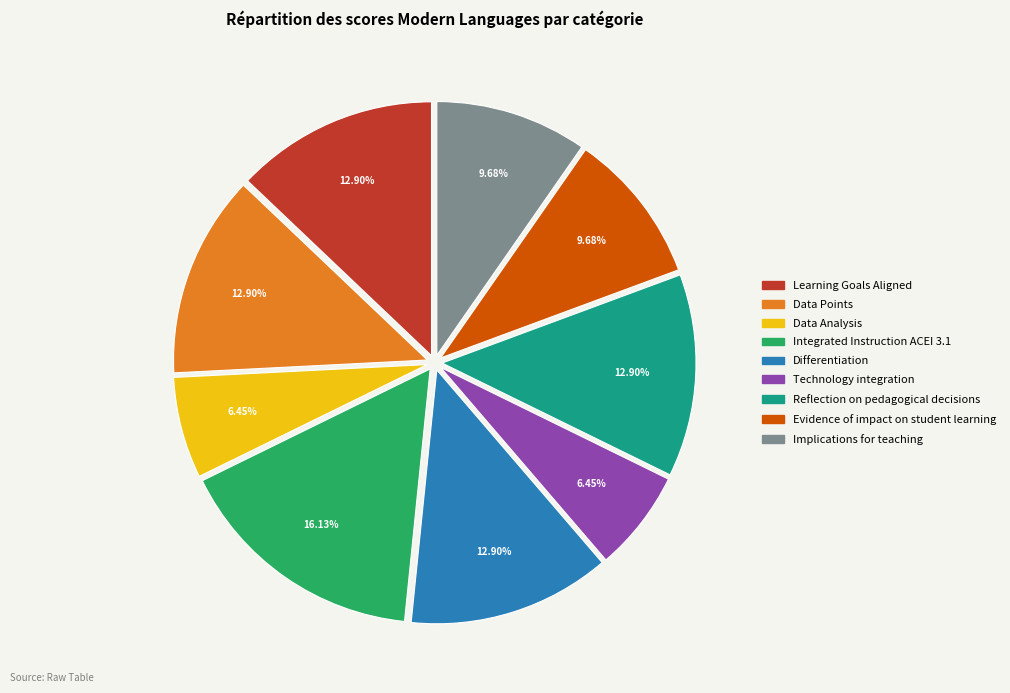

How many slices are in this pie chart?

9